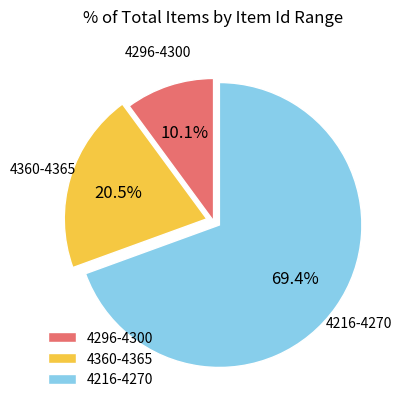

Which slice is the smallest?

4296-4300